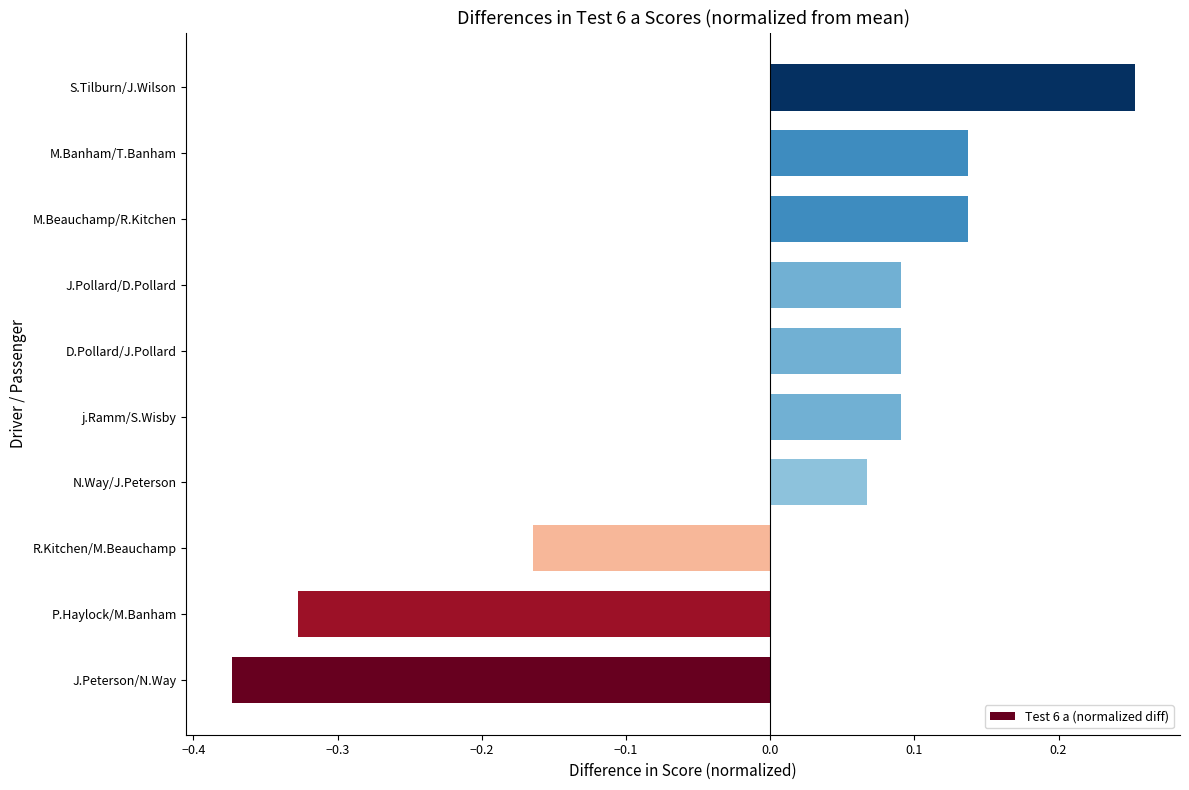

Count the values in the range 0 to 1.

7